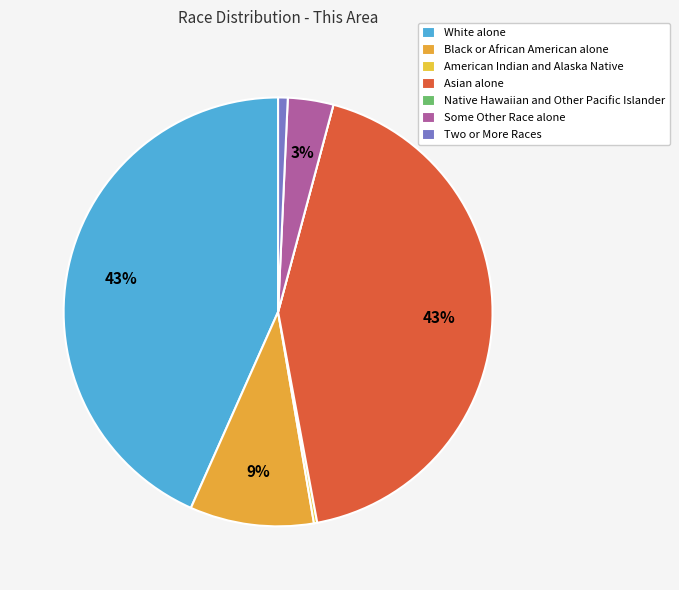

Does Native Hawaiian and Other Pacific Islander account for over 50% of the chart?

No